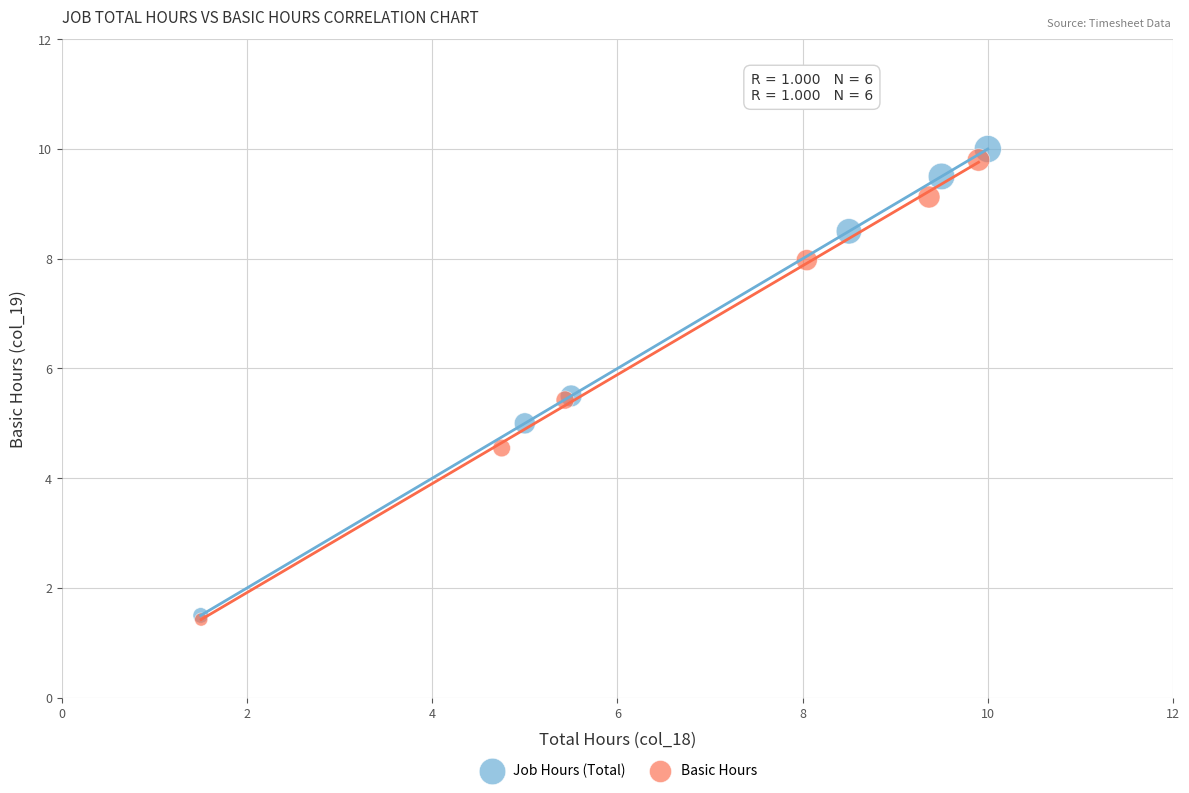

Which series has the largest Y range (max minus min)?

Job Hours (Total)